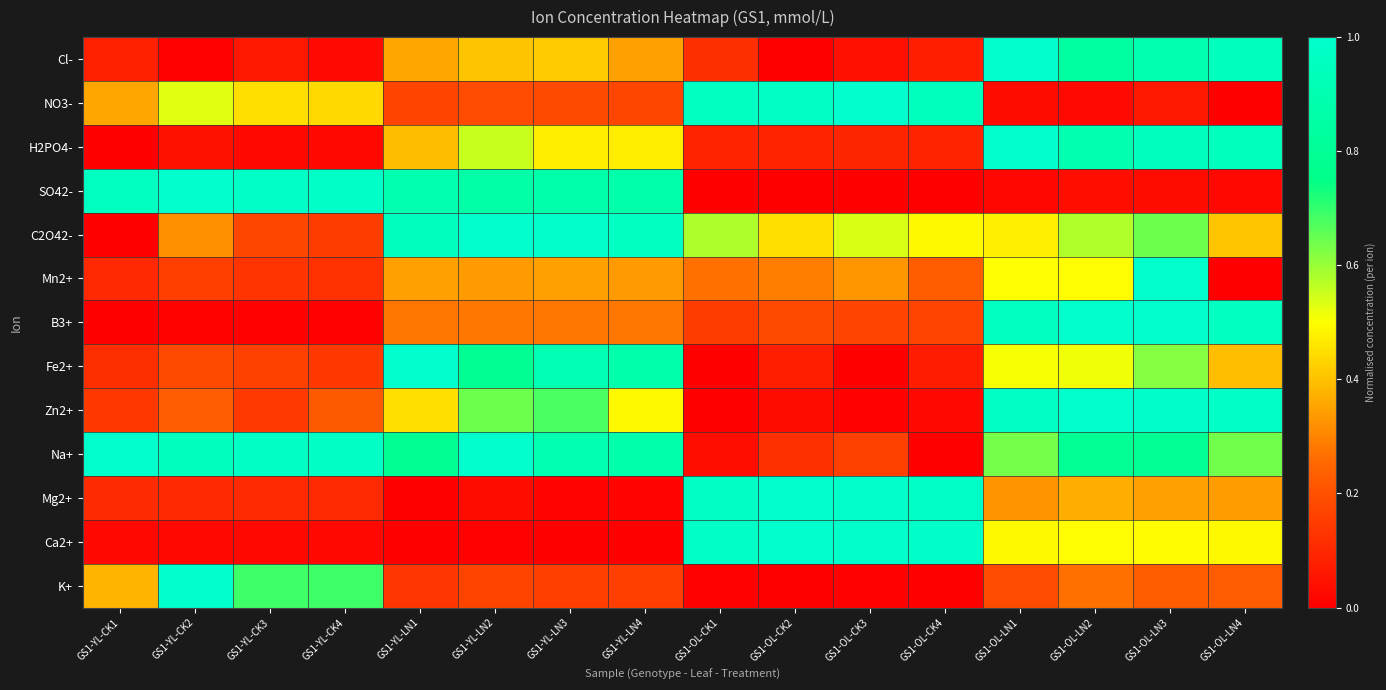

Reading left to right, transcribe all the data shown in this chart.

Cl-: GS1-YL-CK1=0.1	GS1-YL-CK2=0.0	GS1-YL-CK3=0.1	GS1-YL-CK4=0.0	GS1-YL-LN1=0.4	GS1-YL-LN2=0.4	GS1-YL-LN3=0.4	GS1-YL-LN4=0.3	GS1-OL-CK1=0.1	GS1-OL-CK2=0.0	GS1-OL-CK3=0.0	GS1-OL-CK4=0.1	GS1-OL-LN1=1.0	GS1-OL-LN2=0.8	GS1-OL-LN3=0.9	GS1-OL-LN4=1.0
NO3-: GS1-YL-CK1=0.4	GS1-YL-CK2=0.5	GS1-YL-CK3=0.4	GS1-YL-CK4=0.4	GS1-YL-LN1=0.2	GS1-YL-LN2=0.2	GS1-YL-LN3=0.2	GS1-YL-LN4=0.2	GS1-OL-CK1=1.0	GS1-OL-CK2=1.0	GS1-OL-CK3=1.0	GS1-OL-CK4=0.9	GS1-OL-LN1=0.0	GS1-OL-LN2=0.0	GS1-OL-LN3=0.1	GS1-OL-LN4=0.0
H2PO4-: GS1-YL-CK1=0.0	GS1-YL-CK2=0.0	GS1-YL-CK3=0.0	GS1-YL-CK4=0.0	GS1-YL-LN1=0.4	GS1-YL-LN2=0.6	GS1-YL-LN3=0.5	GS1-YL-LN4=0.5	GS1-OL-CK1=0.1	GS1-OL-CK2=0.1	GS1-OL-CK3=0.1	GS1-OL-CK4=0.1	GS1-OL-LN1=1.0	GS1-OL-LN2=0.9	GS1-OL-LN3=0.9	GS1-OL-LN4=0.9
SO42-: GS1-YL-CK1=1.0	GS1-YL-CK2=1.0	GS1-YL-CK3=1.0	GS1-YL-CK4=1.0	GS1-YL-LN1=0.9	GS1-YL-LN2=0.9	GS1-YL-LN3=0.9	GS1-YL-LN4=0.9	GS1-OL-CK1=0.0	GS1-OL-CK2=0.0	GS1-OL-CK3=0.0	GS1-OL-CK4=0.0	GS1-OL-LN1=0.0	GS1-OL-LN2=0.0	GS1-OL-LN3=0.0	GS1-OL-LN4=0.0
C2O42-: GS1-YL-CK1=0.0	GS1-YL-CK2=0.3	GS1-YL-CK3=0.2	GS1-YL-CK4=0.1	GS1-YL-LN1=1.0	GS1-YL-LN2=1.0	GS1-YL-LN3=1.0	GS1-YL-LN4=1.0	GS1-OL-CK1=0.6	GS1-OL-CK2=0.4	GS1-OL-CK3=0.5	GS1-OL-CK4=0.5	GS1-OL-LN1=0.5	GS1-OL-LN2=0.6	GS1-OL-LN3=0.6	GS1-OL-LN4=0.4
Mn2+: GS1-YL-CK1=0.1	GS1-YL-CK2=0.2	GS1-YL-CK3=0.1	GS1-YL-CK4=0.1	GS1-YL-LN1=0.3	GS1-YL-LN2=0.3	GS1-YL-LN3=0.3	GS1-YL-LN4=0.3	GS1-OL-CK1=0.3	GS1-OL-CK2=0.3	GS1-OL-CK3=0.3	GS1-OL-CK4=0.2	GS1-OL-LN1=0.5	GS1-OL-LN2=0.5	GS1-OL-LN3=1.0	GS1-OL-LN4=0.0
B3+: GS1-YL-CK1=0.0	GS1-YL-CK2=0.0	GS1-YL-CK3=0.0	GS1-YL-CK4=0.0	GS1-YL-LN1=0.3	GS1-YL-LN2=0.3	GS1-YL-LN3=0.3	GS1-YL-LN4=0.3	GS1-OL-CK1=0.1	GS1-OL-CK2=0.2	GS1-OL-CK3=0.2	GS1-OL-CK4=0.2	GS1-OL-LN1=1.0	GS1-OL-LN2=1.0	GS1-OL-LN3=1.0	GS1-OL-LN4=1.0
Fe2+: GS1-YL-CK1=0.1	GS1-YL-CK2=0.2	GS1-YL-CK3=0.2	GS1-YL-CK4=0.1	GS1-YL-LN1=1.0	GS1-YL-LN2=0.8	GS1-YL-LN3=0.9	GS1-YL-LN4=0.9	GS1-OL-CK1=0.0	GS1-OL-CK2=0.1	GS1-OL-CK3=0.0	GS1-OL-CK4=0.1	GS1-OL-LN1=0.5	GS1-OL-LN2=0.5	GS1-OL-LN3=0.6	GS1-OL-LN4=0.4
Zn2+: GS1-YL-CK1=0.1	GS1-YL-CK2=0.2	GS1-YL-CK3=0.1	GS1-YL-CK4=0.2	GS1-YL-LN1=0.4	GS1-YL-LN2=0.6	GS1-YL-LN3=0.7	GS1-YL-LN4=0.5	GS1-OL-CK1=0.0	GS1-OL-CK2=0.0	GS1-OL-CK3=0.0	GS1-OL-CK4=0.0	GS1-OL-LN1=1.0	GS1-OL-LN2=1.0	GS1-OL-LN3=1.0	GS1-OL-LN4=1.0
Na+: GS1-YL-CK1=1.0	GS1-YL-CK2=0.9	GS1-YL-CK3=1.0	GS1-YL-CK4=1.0	GS1-YL-LN1=0.8	GS1-YL-LN2=1.0	GS1-YL-LN3=0.9	GS1-YL-LN4=0.9	GS1-OL-CK1=0.0	GS1-OL-CK2=0.1	GS1-OL-CK3=0.2	GS1-OL-CK4=0.0	GS1-OL-LN1=0.6	GS1-OL-LN2=0.8	GS1-OL-LN3=0.8	GS1-OL-LN4=0.6
Mg2+: GS1-YL-CK1=0.1	GS1-YL-CK2=0.1	GS1-YL-CK3=0.1	GS1-YL-CK4=0.1	GS1-YL-LN1=0.0	GS1-YL-LN2=0.0	GS1-YL-LN3=0.0	GS1-YL-LN4=0.0	GS1-OL-CK1=1.0	GS1-OL-CK2=1.0	GS1-OL-CK3=1.0	GS1-OL-CK4=1.0	GS1-OL-LN1=0.3	GS1-OL-LN2=0.4	GS1-OL-LN3=0.4	GS1-OL-LN4=0.3
Ca2+: GS1-YL-CK1=0.0	GS1-YL-CK2=0.0	GS1-YL-CK3=0.0	GS1-YL-CK4=0.0	GS1-YL-LN1=0.0	GS1-YL-LN2=0.0	GS1-YL-LN3=0.0	GS1-YL-LN4=0.0	GS1-OL-CK1=1.0	GS1-OL-CK2=1.0	GS1-OL-CK3=1.0	GS1-OL-CK4=1.0	GS1-OL-LN1=0.5	GS1-OL-LN2=0.5	GS1-OL-LN3=0.5	GS1-OL-LN4=0.5
K+: GS1-YL-CK1=0.4	GS1-YL-CK2=1.0	GS1-YL-CK3=0.7	GS1-YL-CK4=0.7	GS1-YL-LN1=0.1	GS1-YL-LN2=0.2	GS1-YL-LN3=0.2	GS1-YL-LN4=0.2	GS1-OL-CK1=0.0	GS1-OL-CK2=0.0	GS1-OL-CK3=0.0	GS1-OL-CK4=0.0	GS1-OL-LN1=0.2	GS1-OL-LN2=0.3	GS1-OL-LN3=0.2	GS1-OL-LN4=0.2